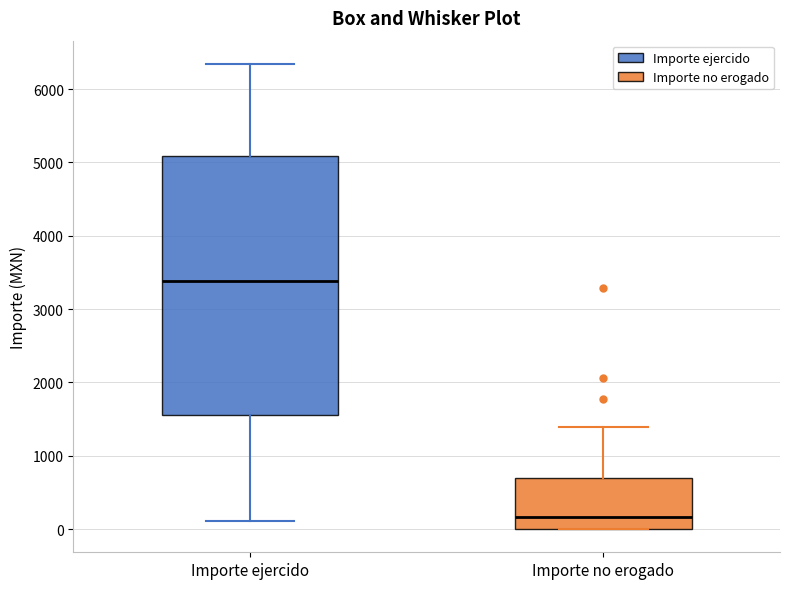

Which box is the tallest, from its lower edge to its upper edge?

Importe ejercido